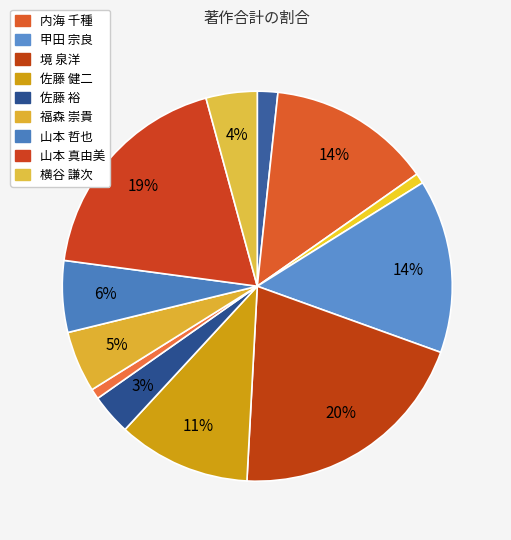

How many segments does this pie chart have?

12